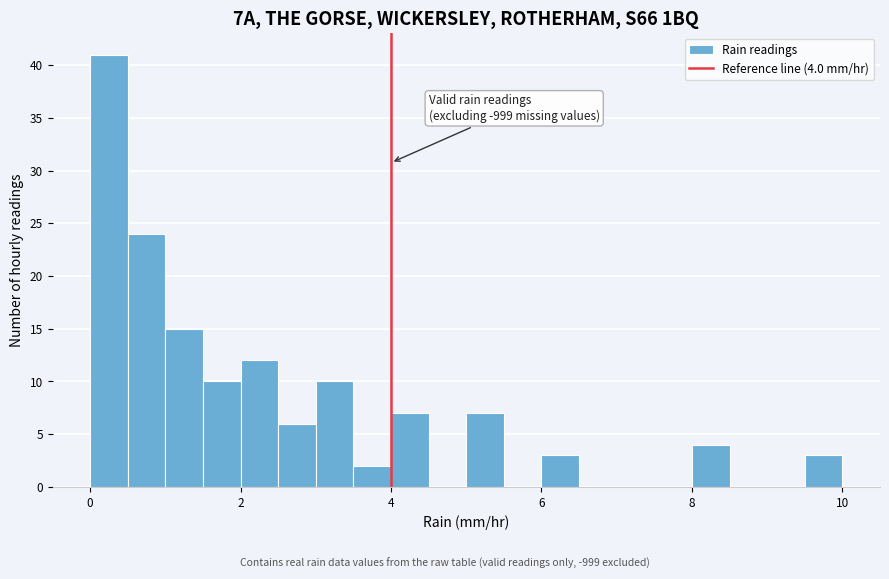

Around what value on the x-axis is the tallest bar? Give the approximate position of its centre, as read against the axis.

0.2